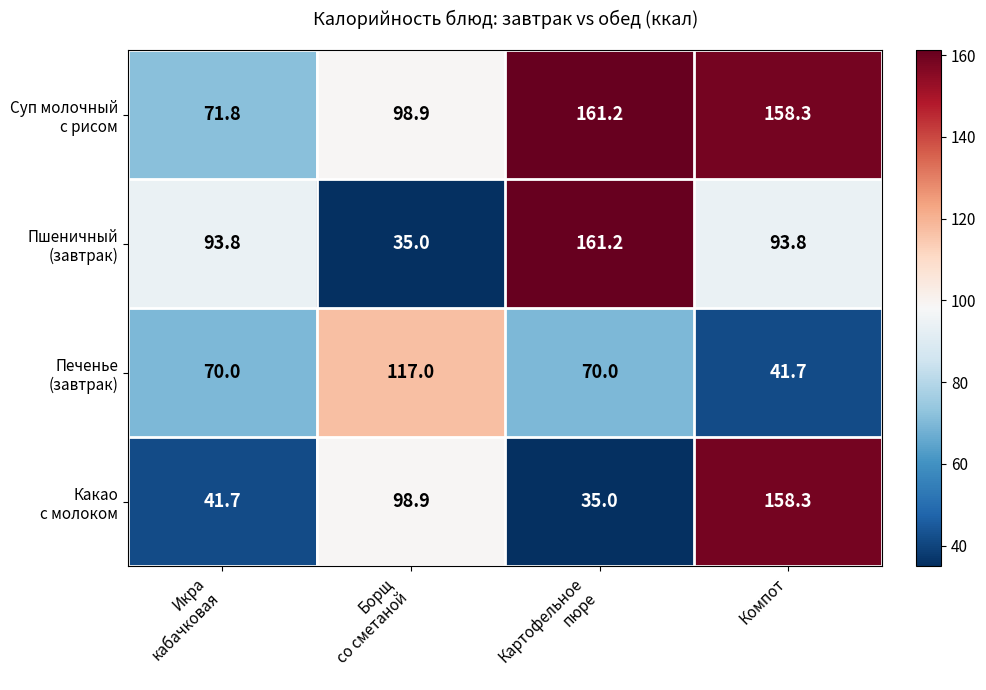

What is the minimum value shown in the chart?

35.0